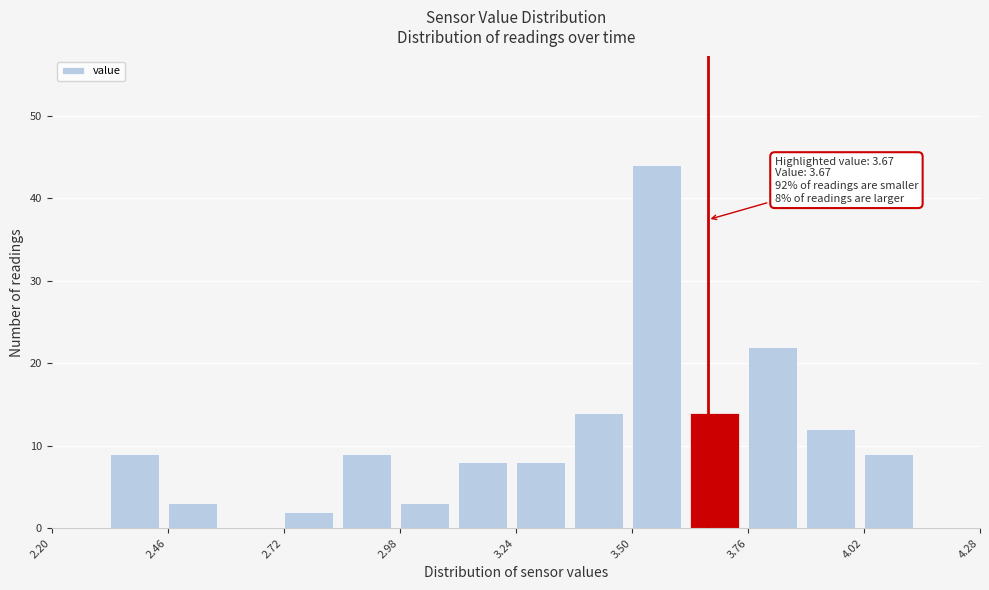

Read against the x-axis, roughly where is the centre of the tallest bar?

3.55